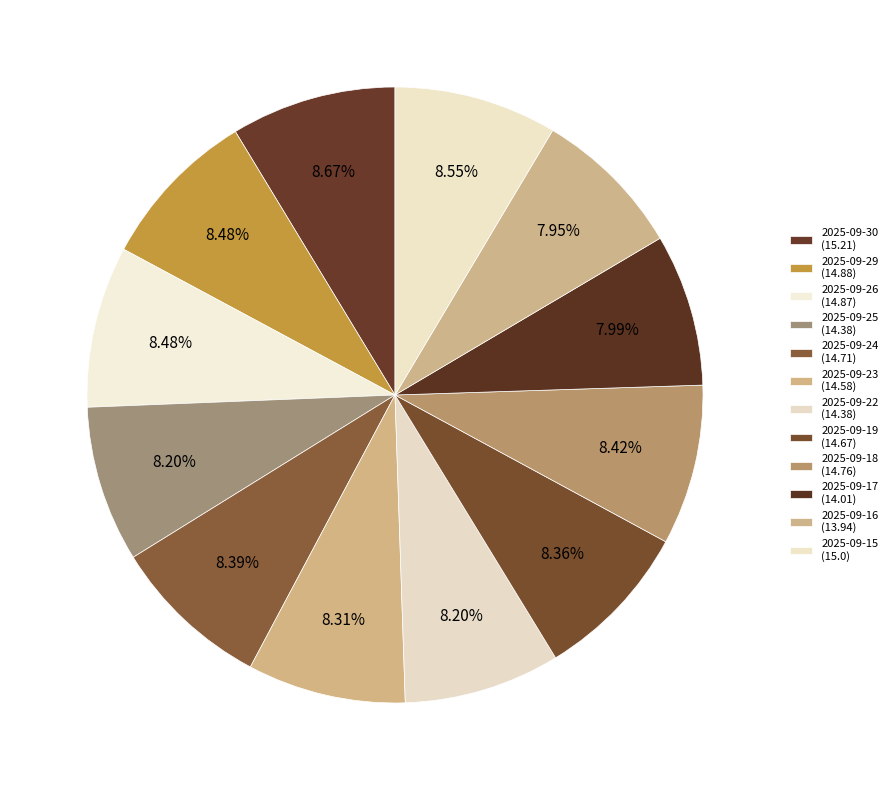

Rank the categories by value from lowest to highest.

2025-09-16, 2025-09-17, 2025-09-25, 2025-09-22, 2025-09-23, 2025-09-19, 2025-09-24, 2025-09-18, 2025-09-26, 2025-09-29, 2025-09-15, 2025-09-30